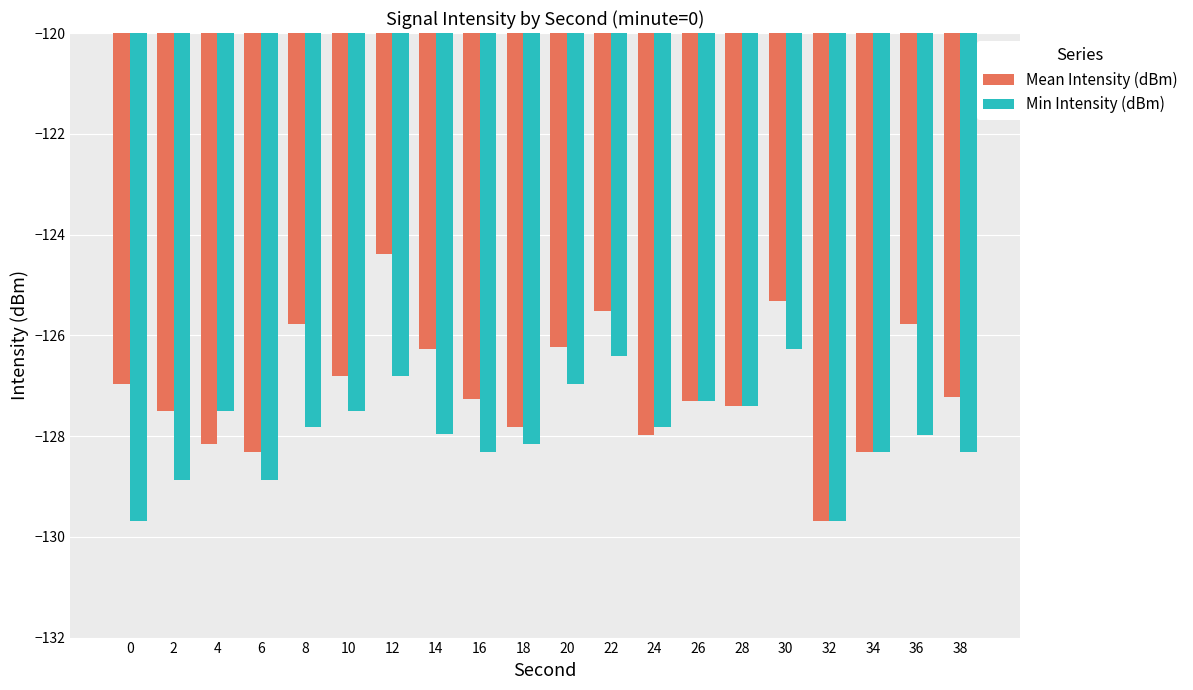

How many categories are shown in the chart?

20